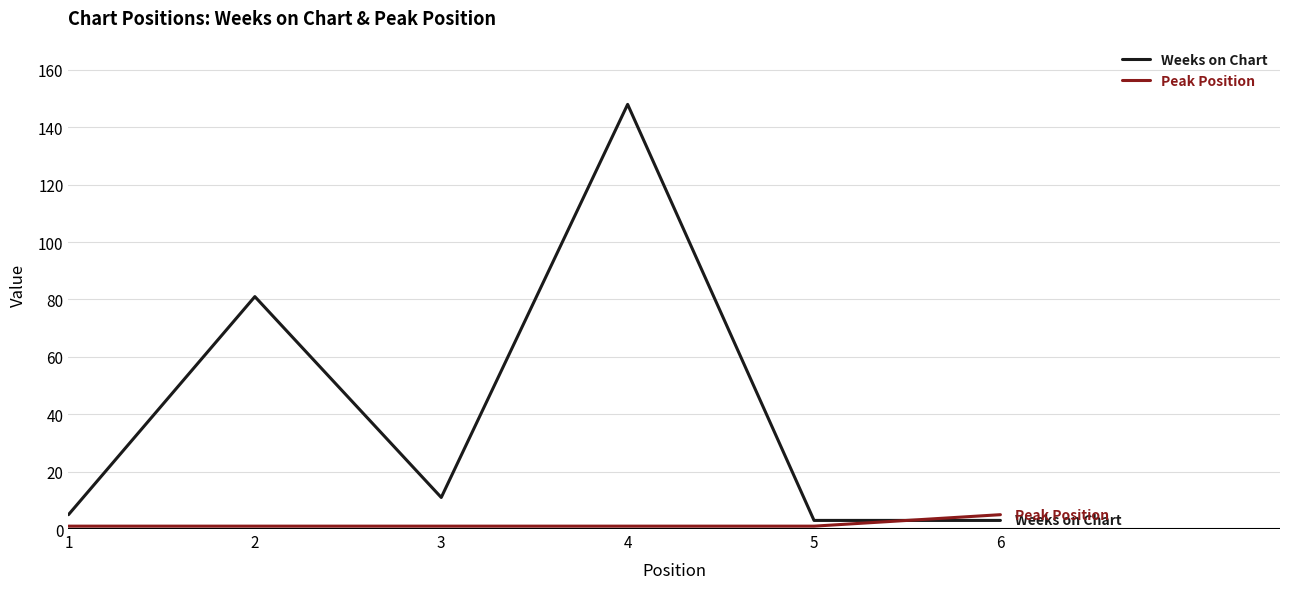

How many series are shown in this chart?

2